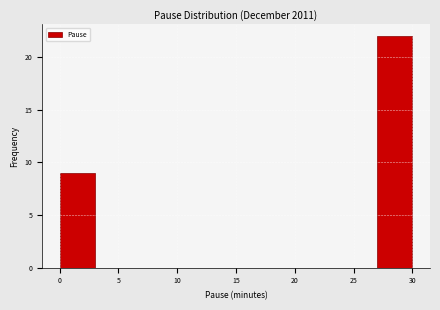

What is the height of the bar covering 0 to 3 on the x-axis? The values are not printed on the chart, so give them approximately, as read against the axis.

9